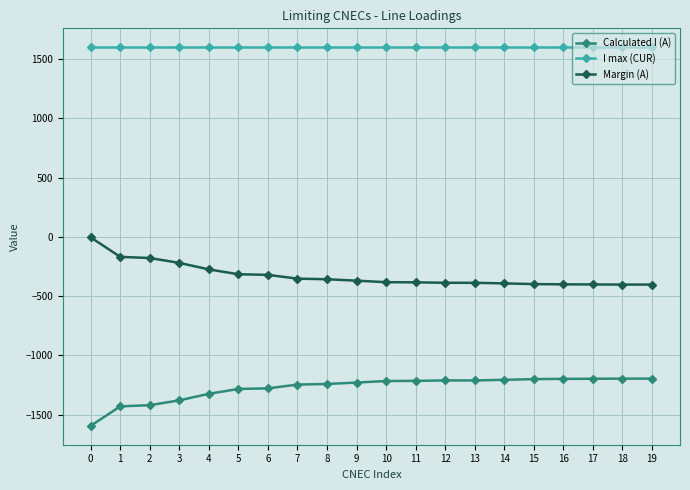

The value of Calculated I (A) at 2 is -1421. True or false?

True